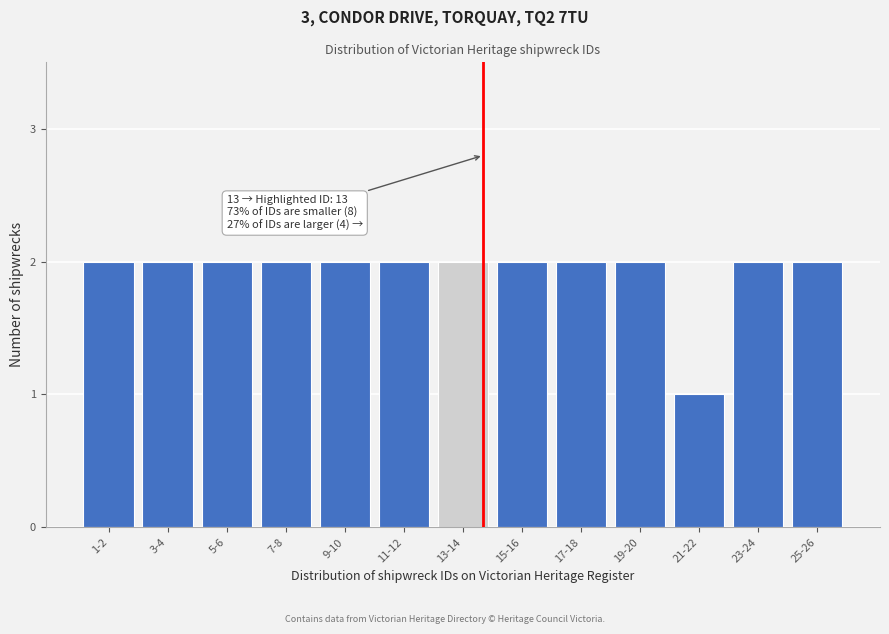

Reading left to right, extract all data points from this chart.

2	2	2	2	2	2	2	2	2	2	1	2	2